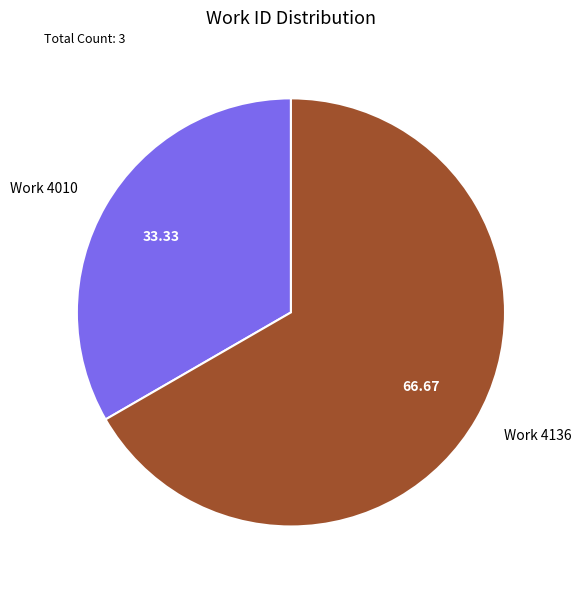

What is the smallest slice in the pie chart?

Work 4010